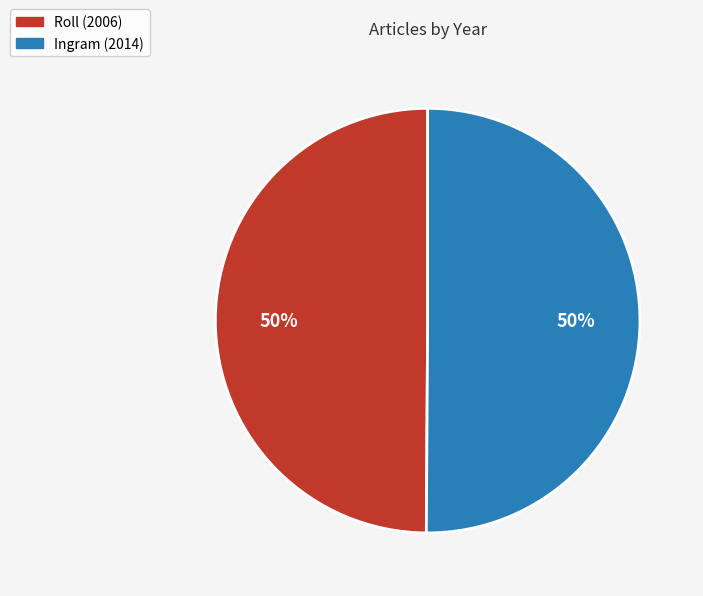

What is the ratio of the value at Roll (2006) to the value at Ingram (2014)?

1.0